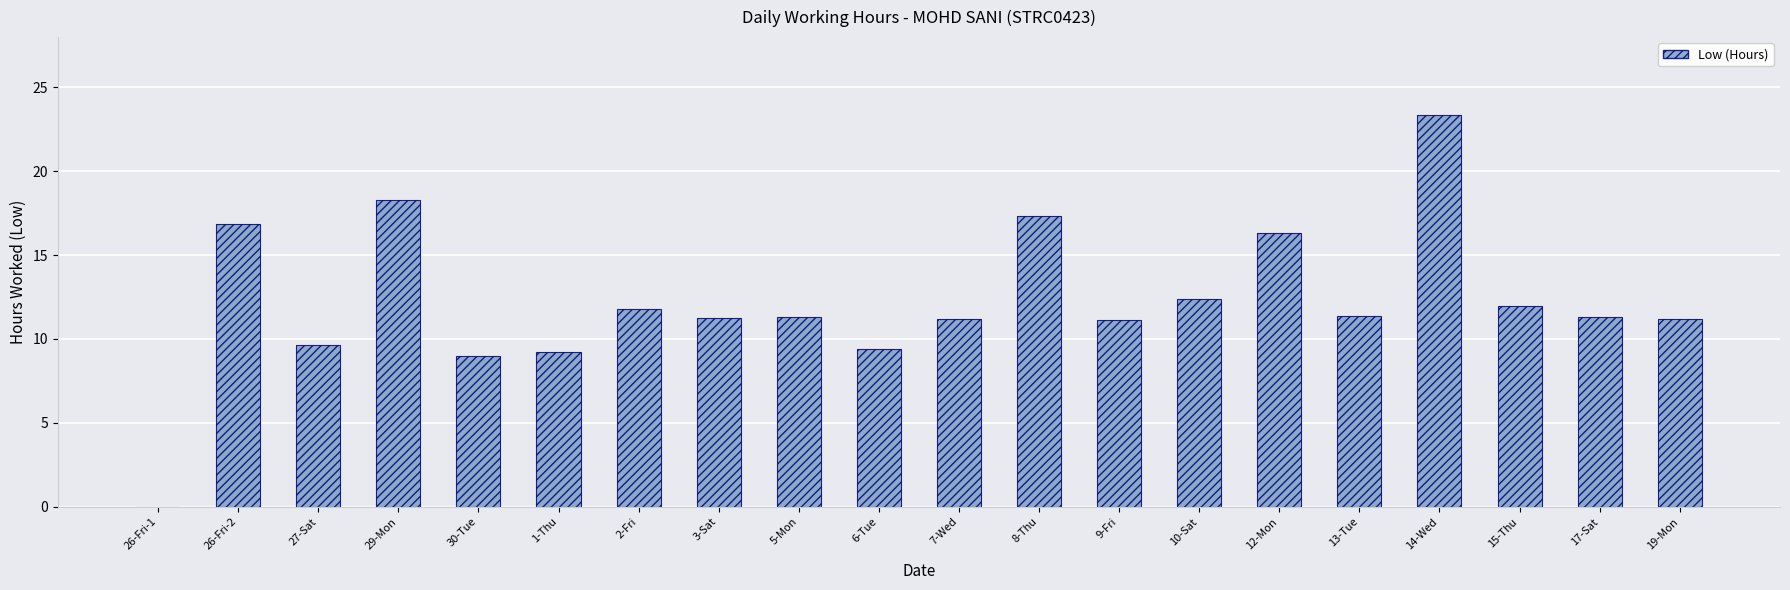

The chart shows a value of 11.3 at 5-Mon. True or false?

True